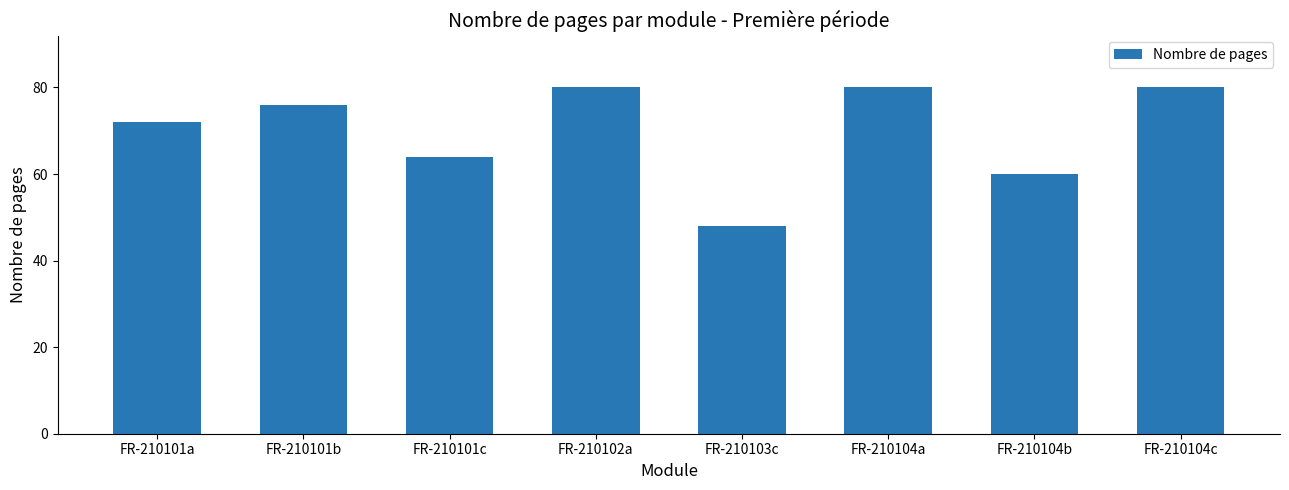

True or false: the data shows 80 at FR-210104c.

True